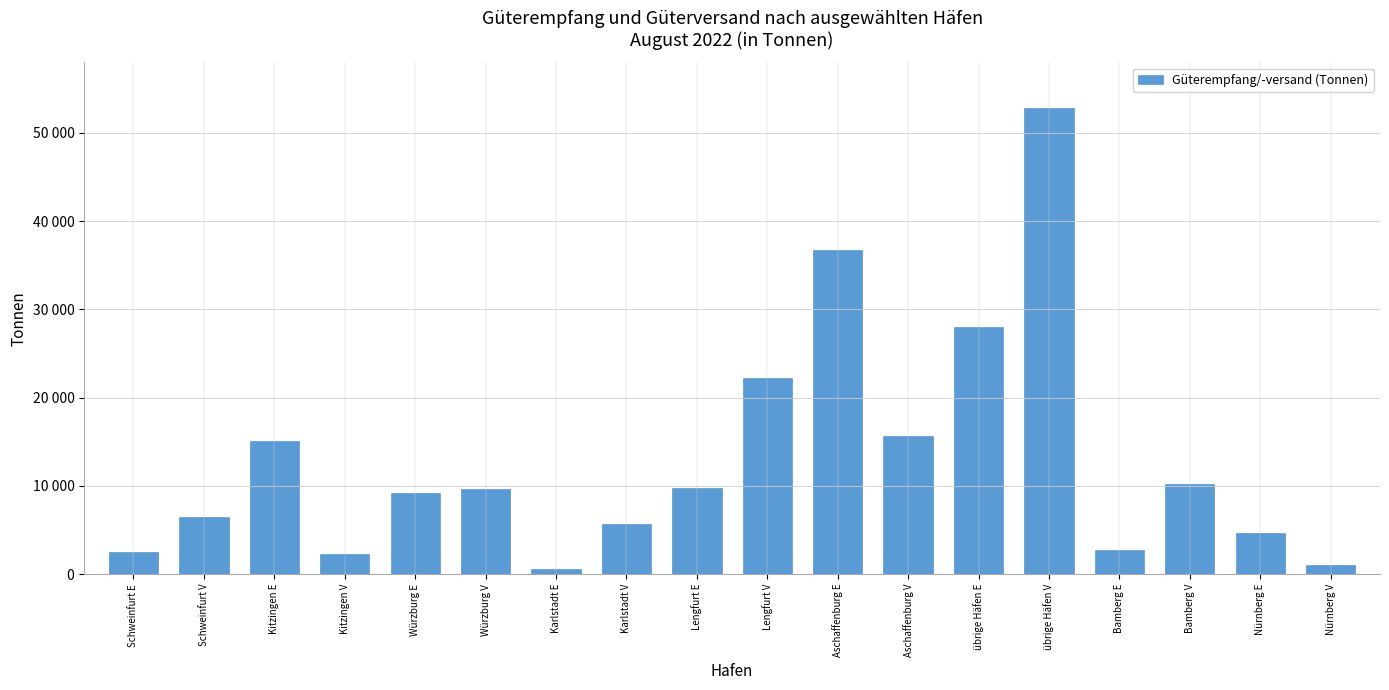

Which category has the lowest value across all series?

Karlstadt E